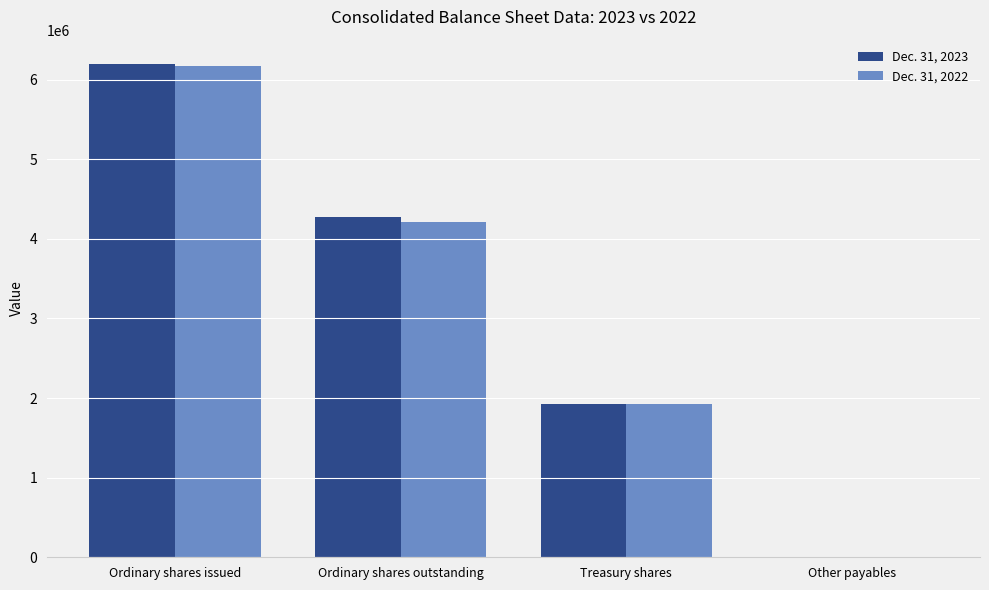

What is the maximum value shown in the chart?

6191340